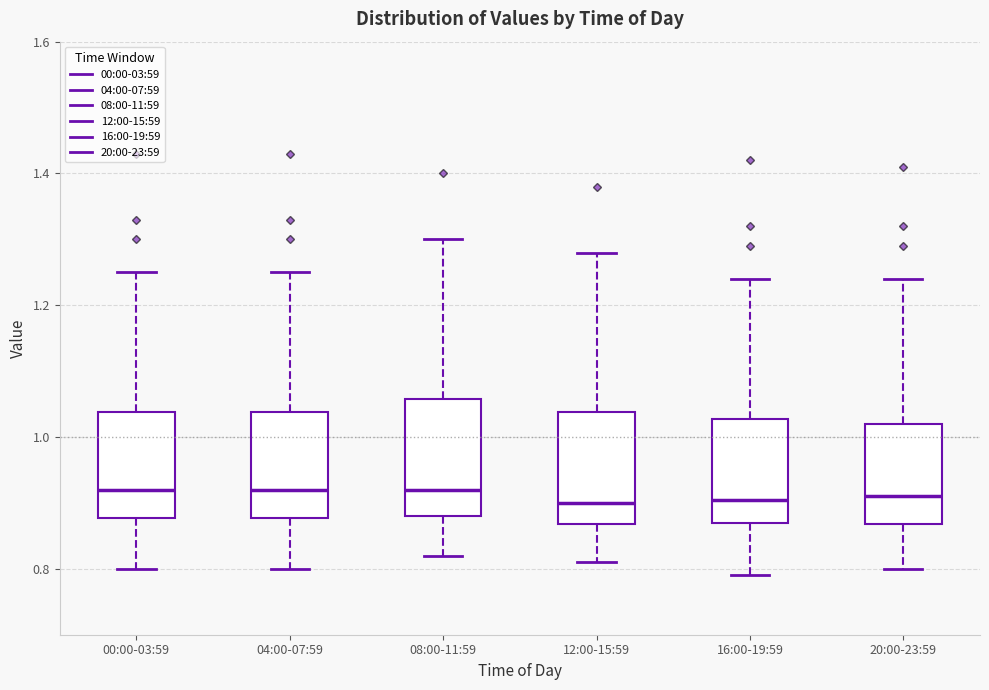

Reading left to right, read every box against the y-axis: the position of its median line, the range the box covers, and the ends of its whiskers. The values are not printed on the chart, so give them approximately, as read against the axis.

00:00-03:59: median 0.92, box 0.88 to 1.04, whiskers 0.80 to 1.26
04:00-07:59: median 0.92, box 0.88 to 1.04, whiskers 0.80 to 1.26
08:00-11:59: median 0.92, box 0.88 to 1.06, whiskers 0.82 to 1.30
12:00-15:59: median 0.90, box 0.86 to 1.04, whiskers 0.82 to 1.28
16:00-19:59: median 0.90, box 0.88 to 1.02, whiskers 0.80 to 1.24
20:00-23:59: median 0.92, box 0.86 to 1.02, whiskers 0.80 to 1.24